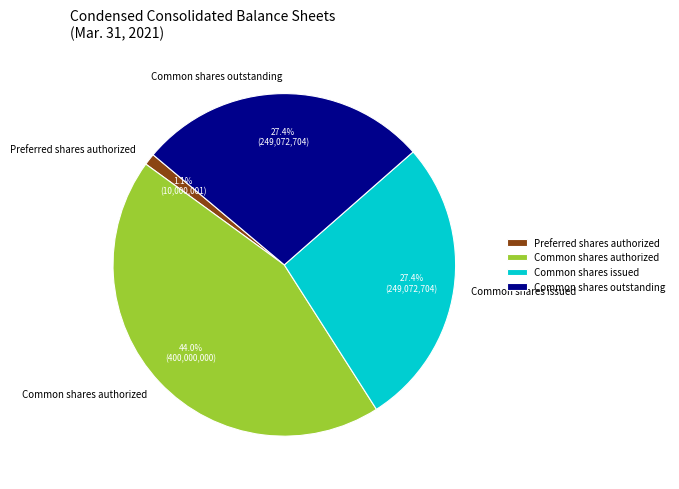

Which has a higher value, Common shares outstanding or Preferred shares authorized?

Common shares outstanding